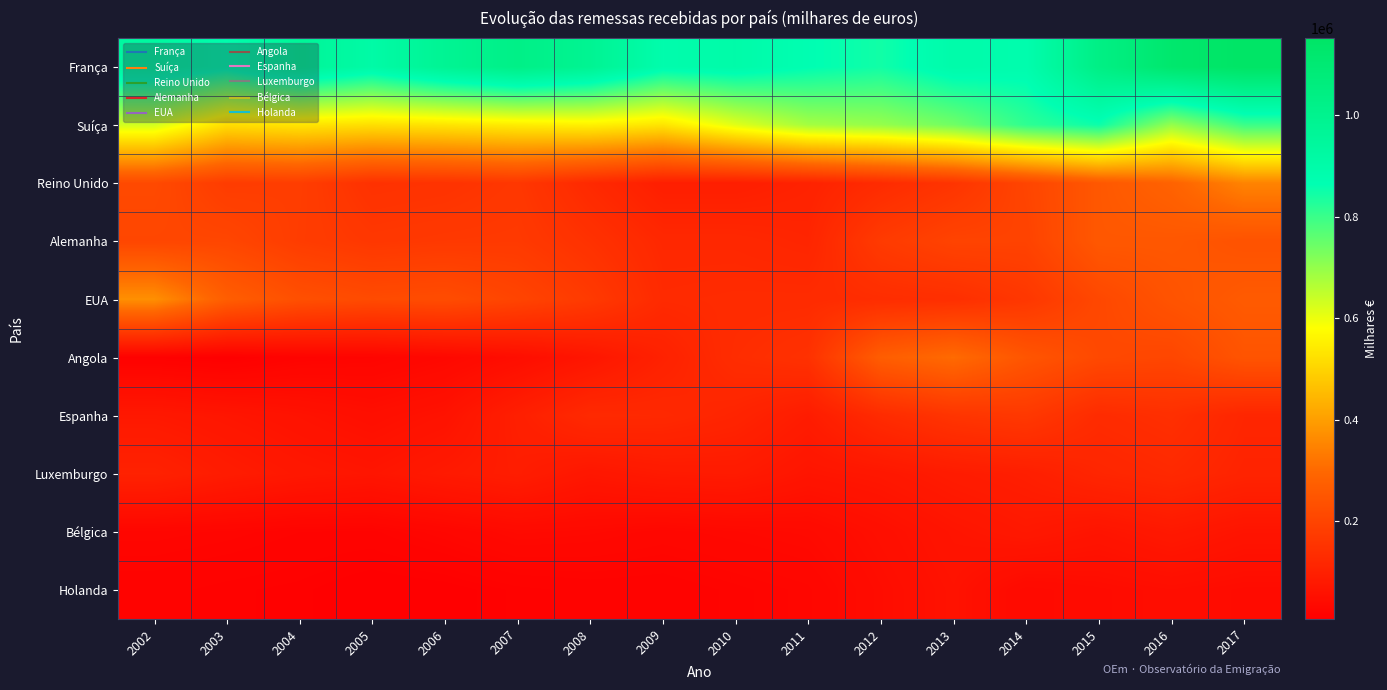

How many distinct data groups are displayed?

10